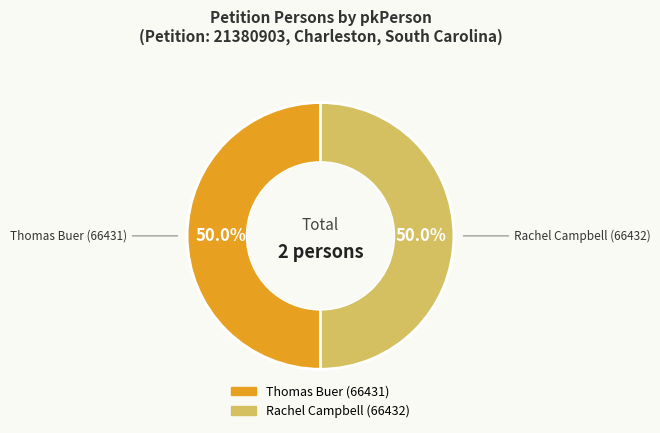

What percentage is NOT represented by Rachel Campbell (66432)?

50.0%